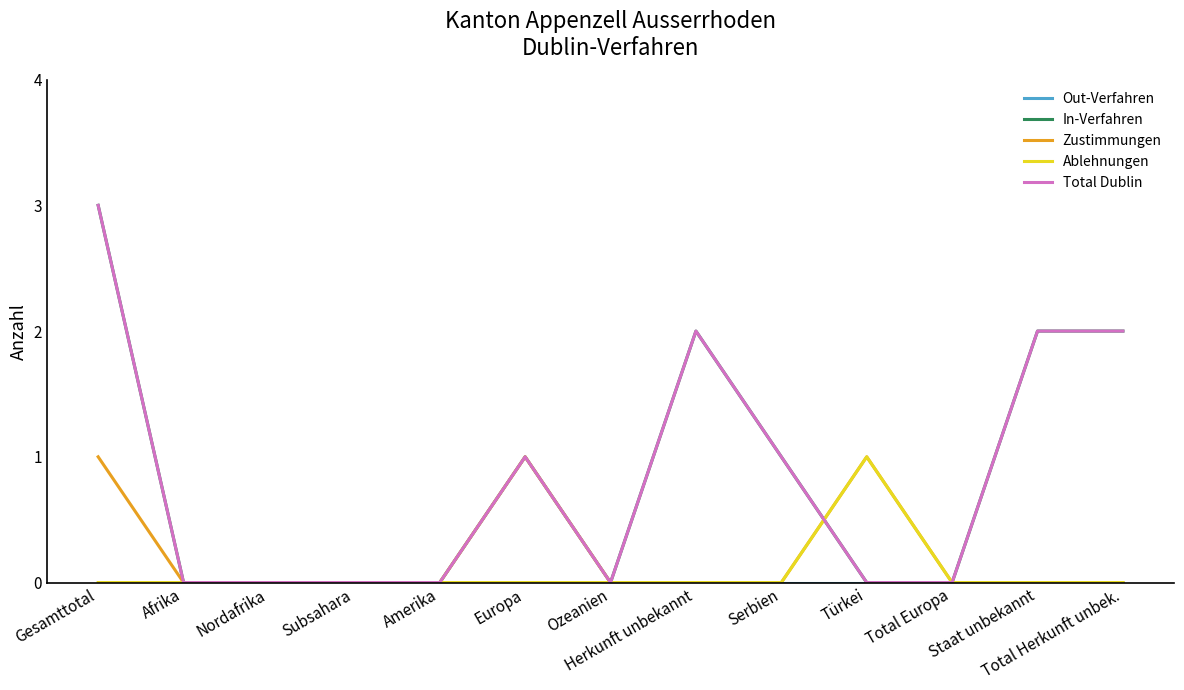

Does the chart have visible grid lines?

No